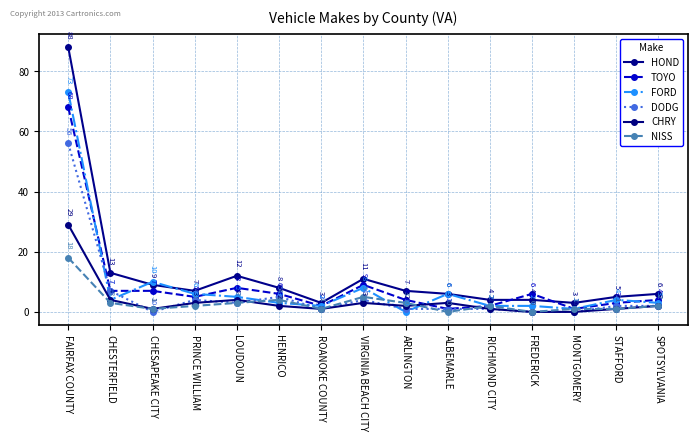

Is it true that CHRY equals 2 at SPOTSYLVANIA?

True